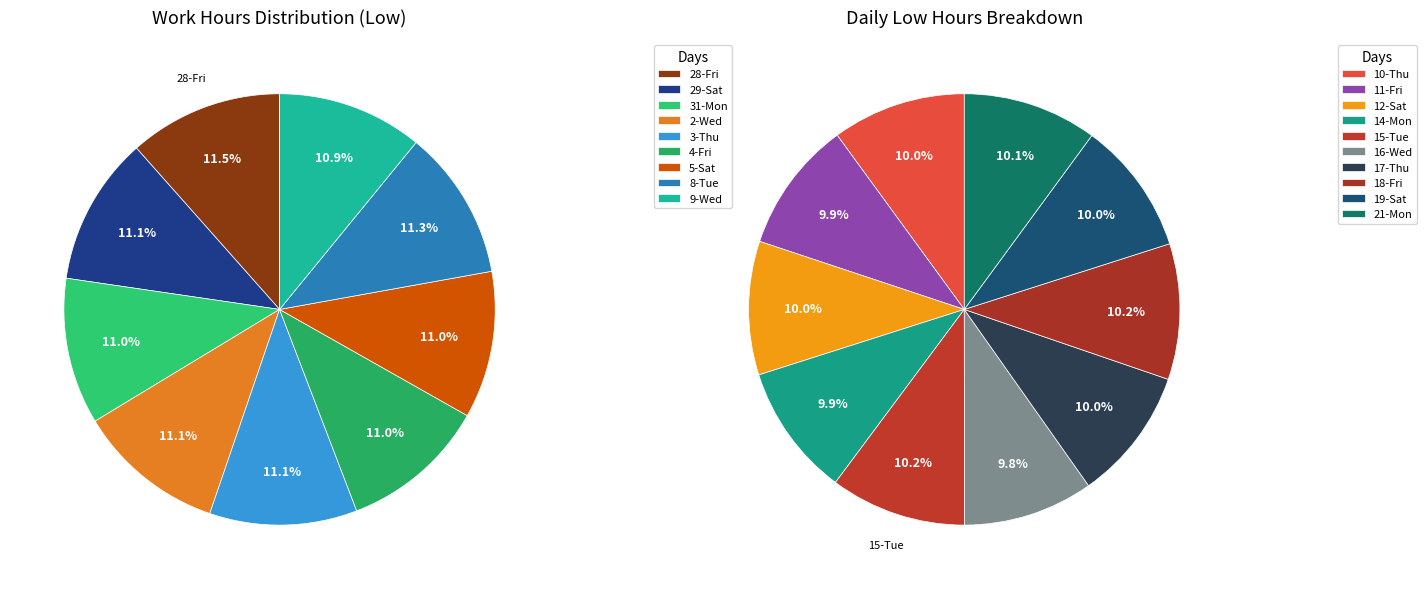

Combined, do 21-Mon and 8-Tue account for over 50%?

No